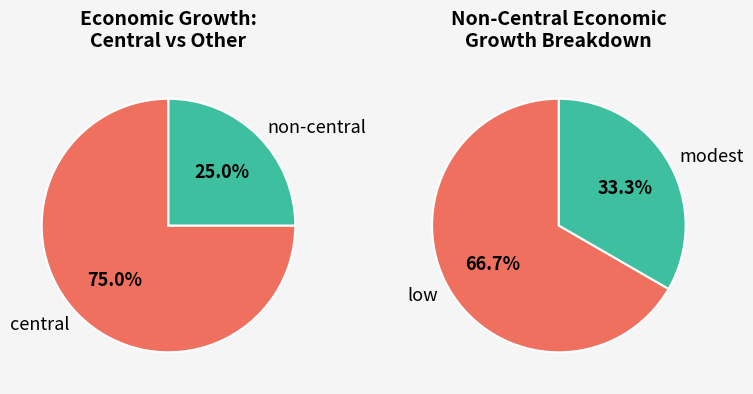

The low slice represents 1% of the pie. True or false?

False